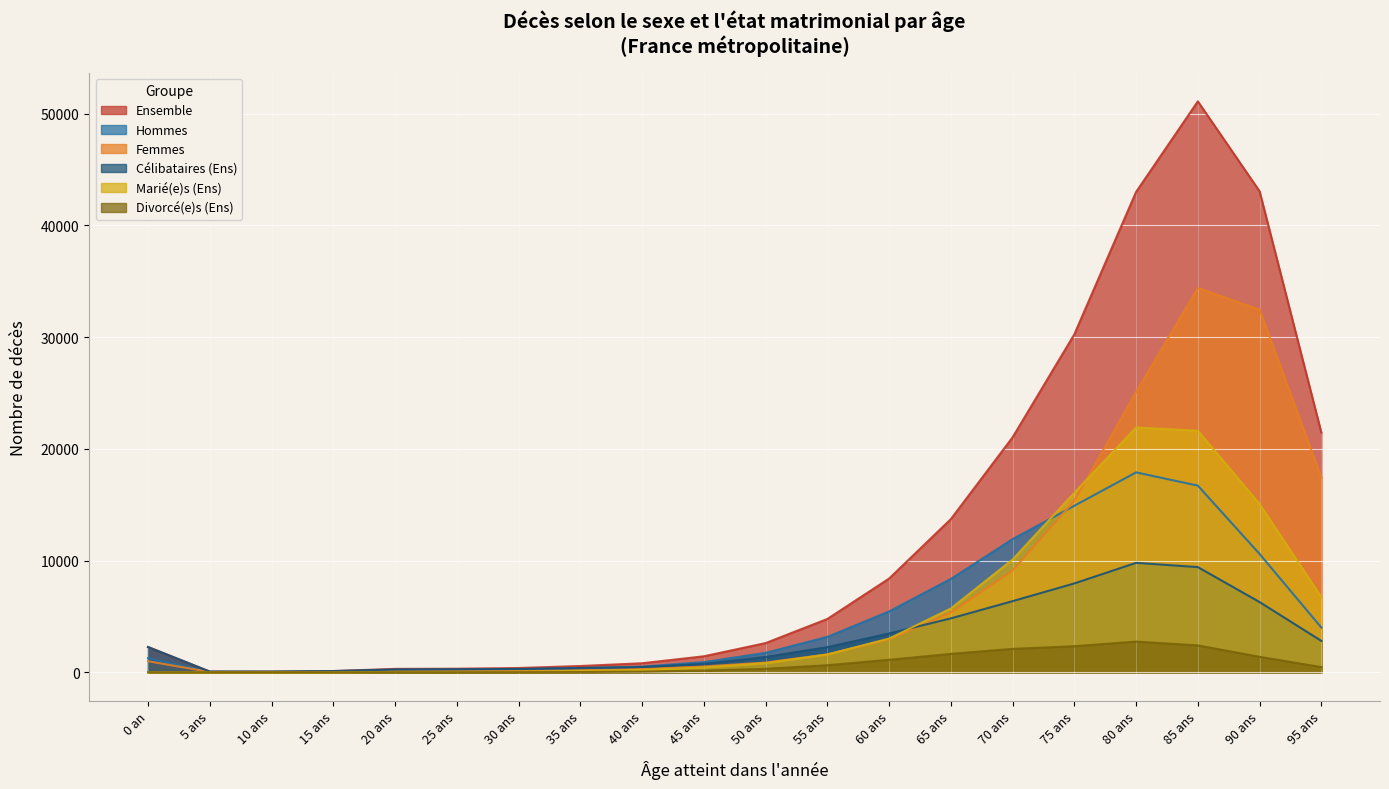

What are all the series names shown in the legend?

Ensemble, Hommes, Femmes, Célibataires (Ens), Marié(e)s (Ens), Divorcé(e)s (Ens)